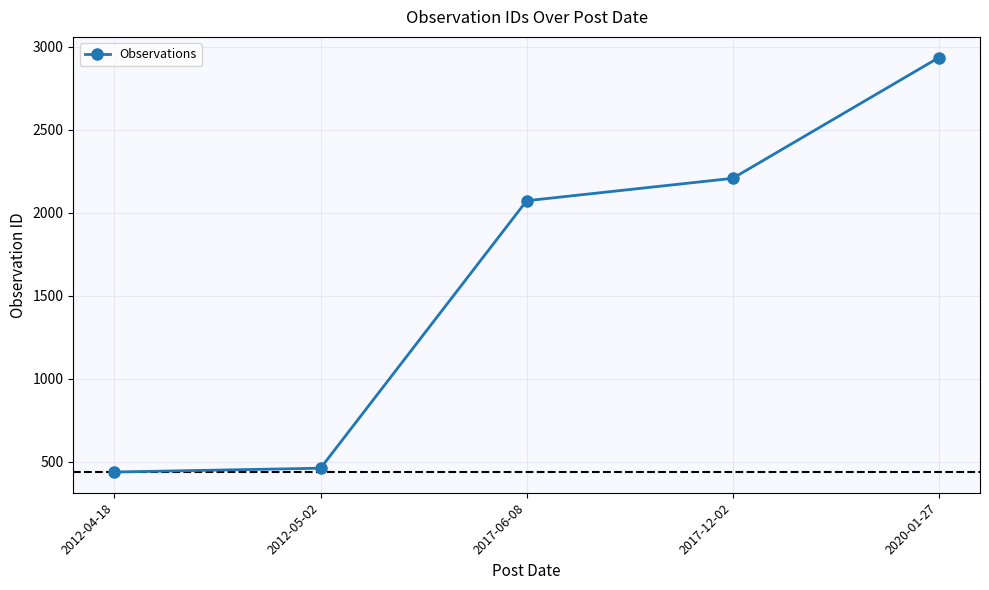

True or false: the data shows 2935 at 2020-01-27.

True